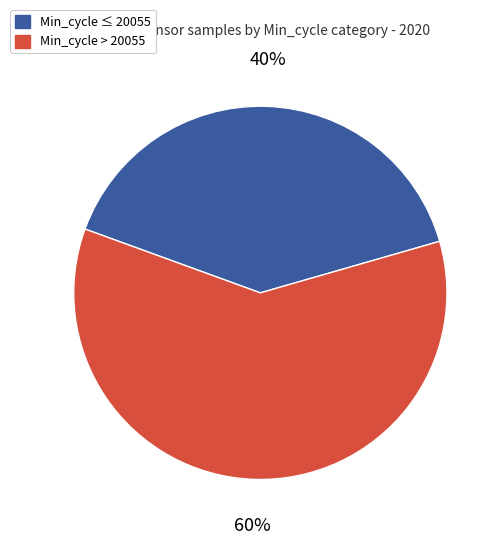

To the nearest percent, what is the average slice percentage?

50%